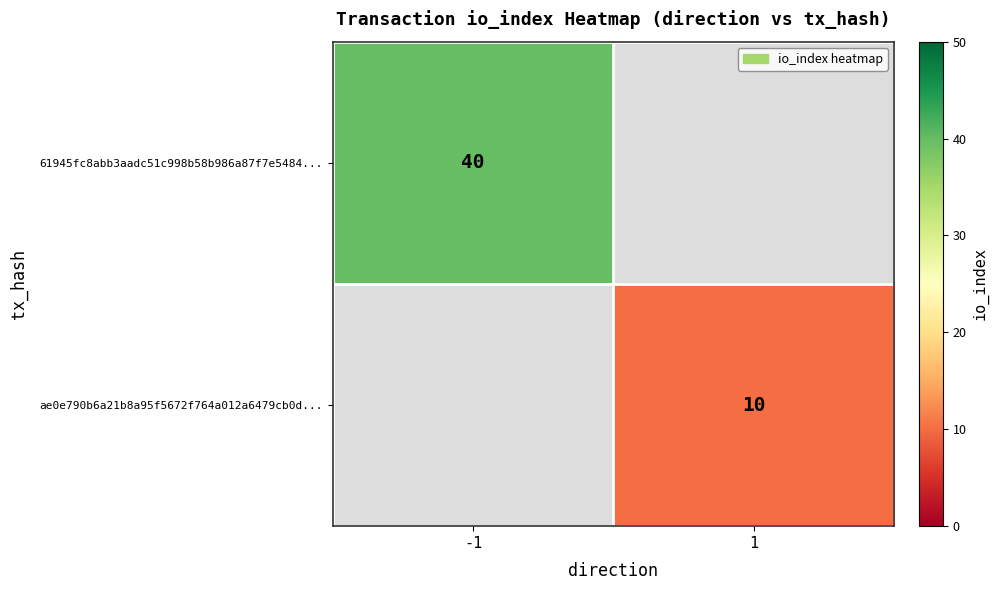

Is it true that ae0e790b6a21b8a95f5672f764a012a6479cb0d... equals 14 at 1?

False